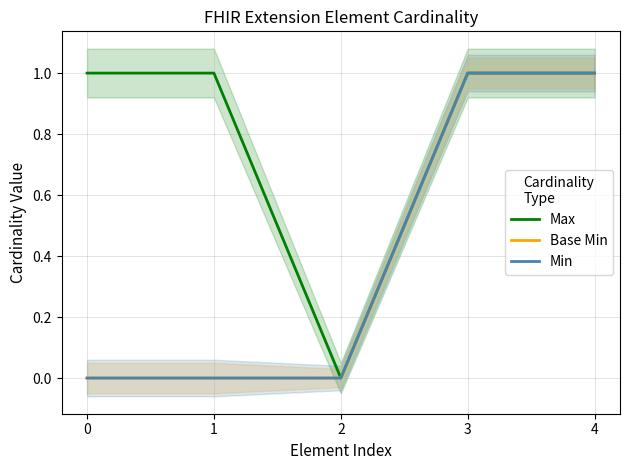

What is the value of the Base Min point at the 4th from the left?

1